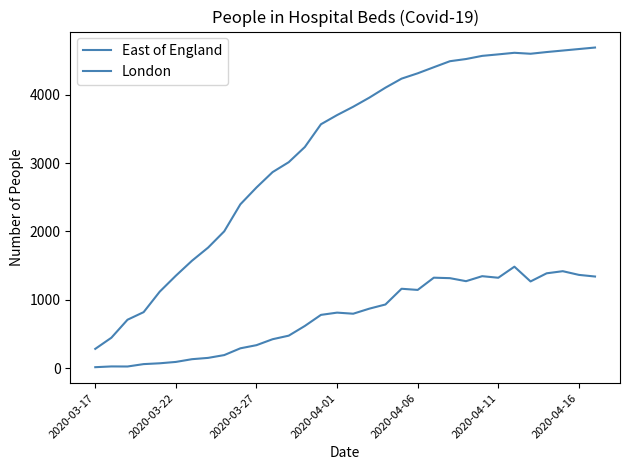

True or false: London and East of England cross at least once.

False